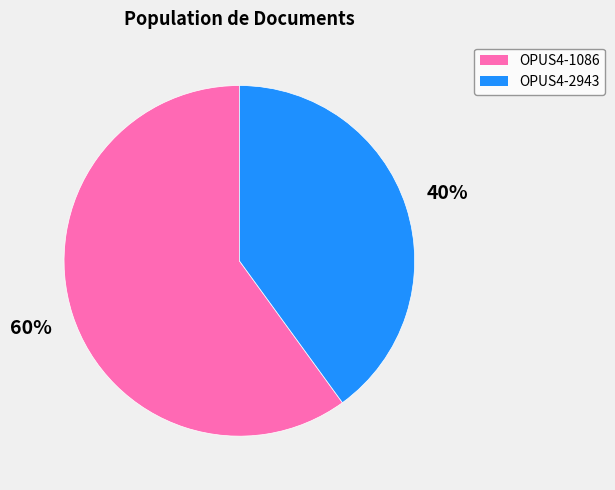

What percentage is the OPUS4-2943 slice, to the nearest percent?

40%